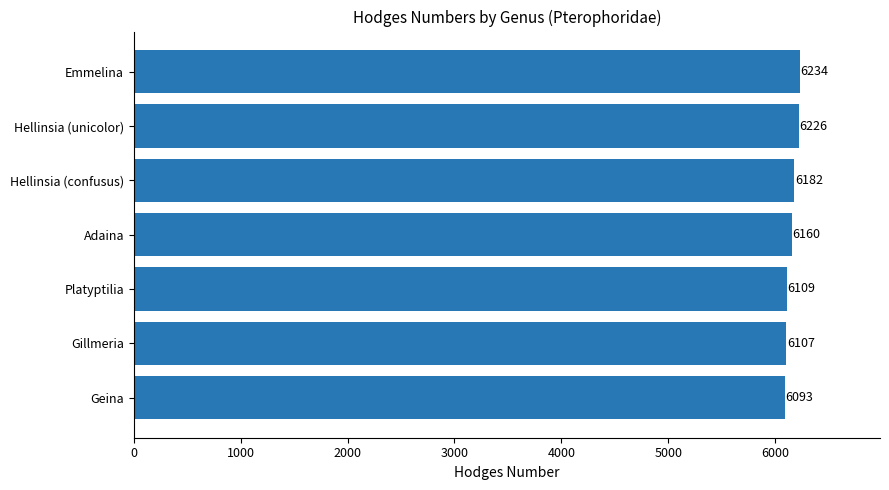

Reading bottom to top, extract all data points from this chart.

Geina=6093	Gillmeria=6107	Platyptilia=6109	Adaina=6160	Hellinsia (confusus)=6182	Hellinsia (unicolor)=6226	Emmelina=6234